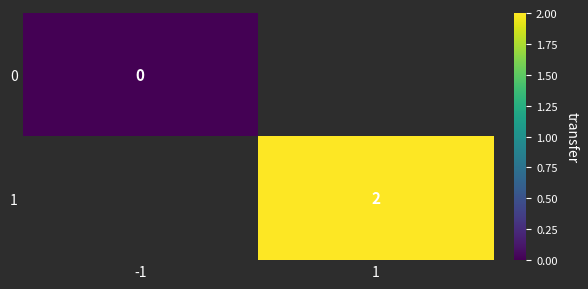

The 1 series shows 2 at 1. True or false?

True